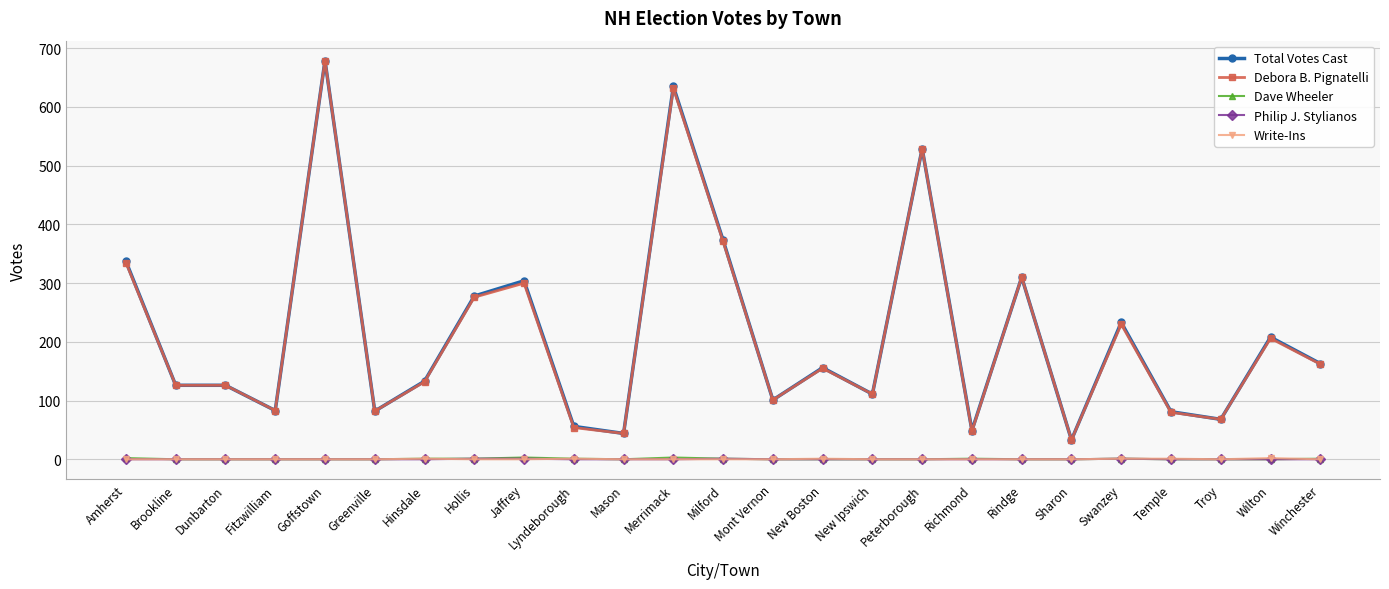

How many values in the Philip J. Stylianos series exceed 0?

4